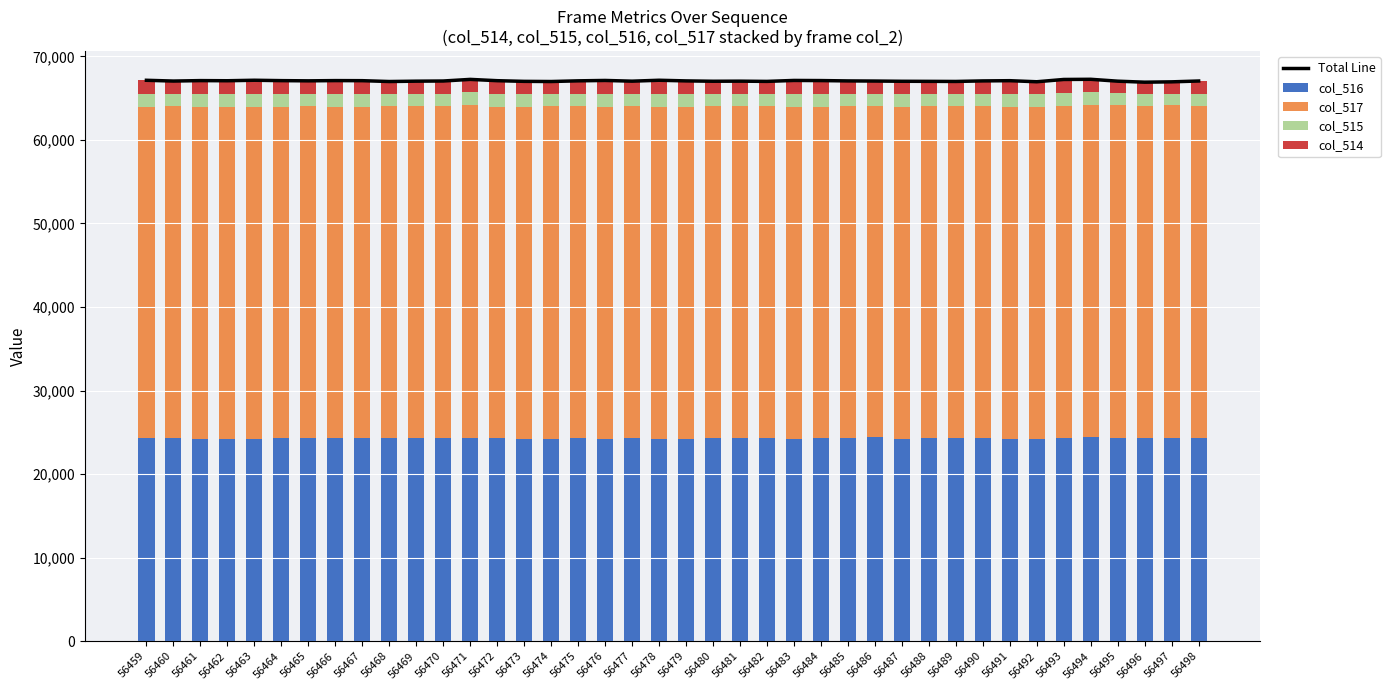

How many distinct data groups are displayed?

5